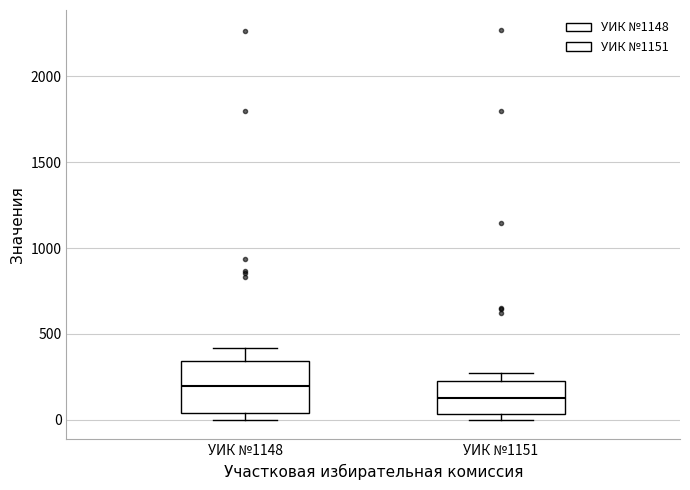

Reading left to right, transcribe this box plot: for each box, give where its median line is, the range the box spans, and where its two whiskers end, as read against the y-axis. The values are not printed on the chart, so give them approximately, as read against the axis.

УИК №1148: median 200, box 50 to 350, whiskers 0 to 400
УИК №1151: median 150, box 50 to 250, whiskers 0 to 250 (just above the box's upper edge)